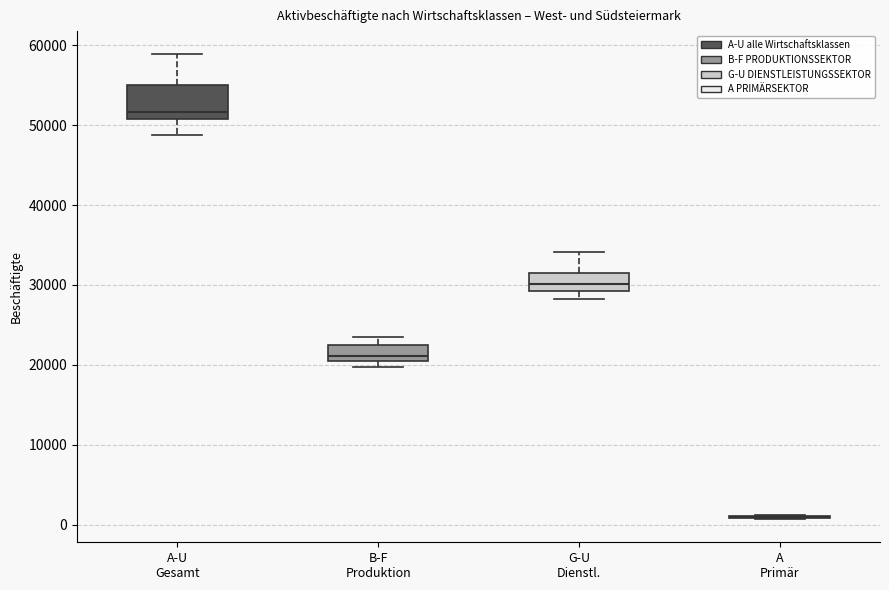

Reading left to right, transcribe this box plot: for each box, give where its median line is, the range the box spans, and where its two whiskers end, as read against the y-axis. The values are not printed on the chart, so give them approximately, as read against the axis.

A-U Gesamt: median 52000, box 51000 to 55000, whiskers 49000 to 59000
B-F Produktion: median 21000, box 20000 to 22000, whiskers 20000 (just below the box's lower edge) to 24000
G-U Dienstl.: median 30000, box 29000 to 32000, whiskers 28000 to 34000
A Primär: box collapsed to a line at 1000, whiskers 1000 to 1000